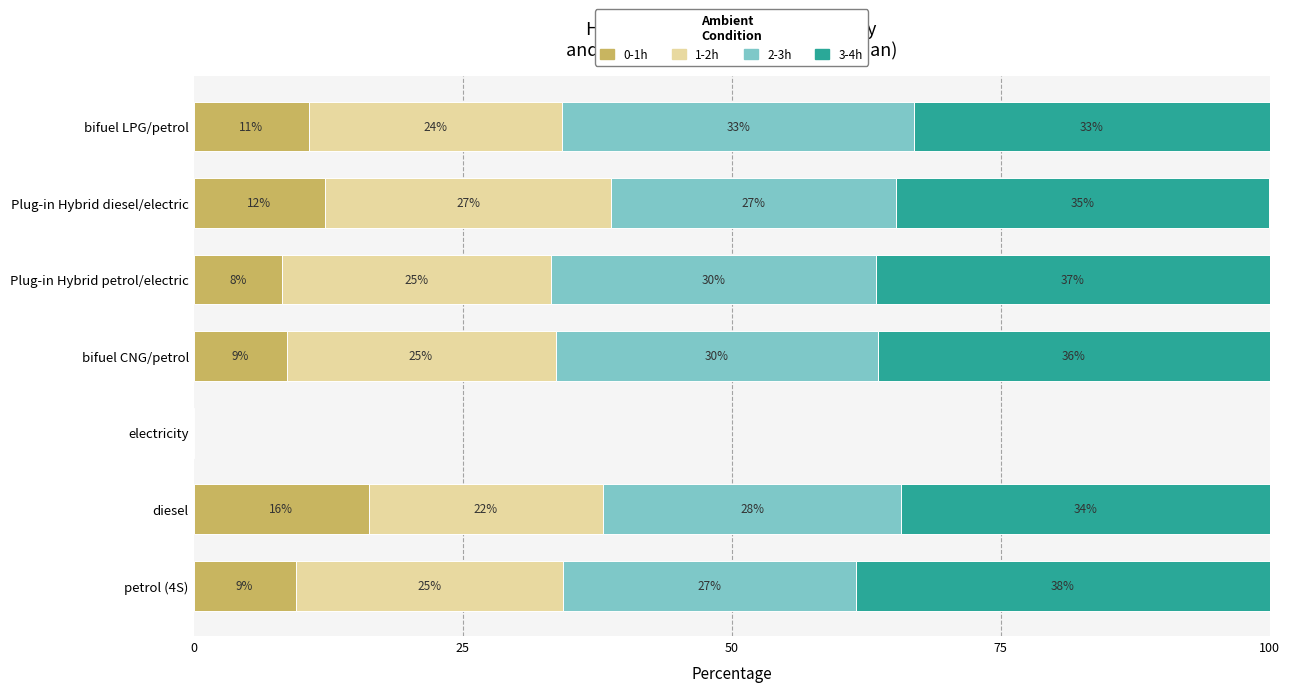

What is the value of the 1-2h bar at the 6th from the left?

26.5